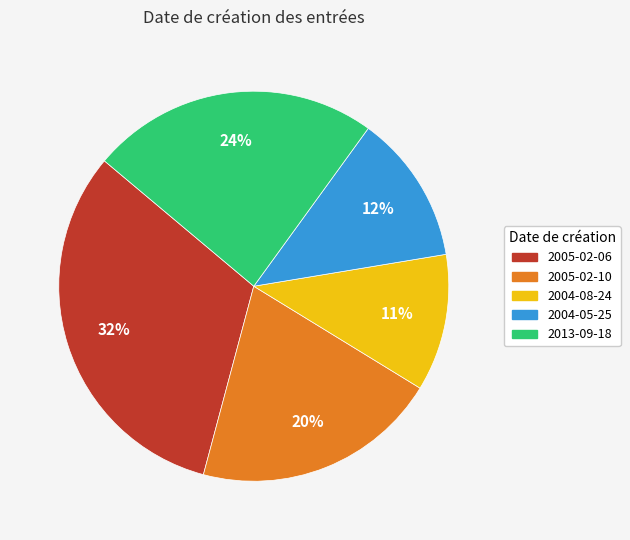

Is there a majority slice in this chart?

No